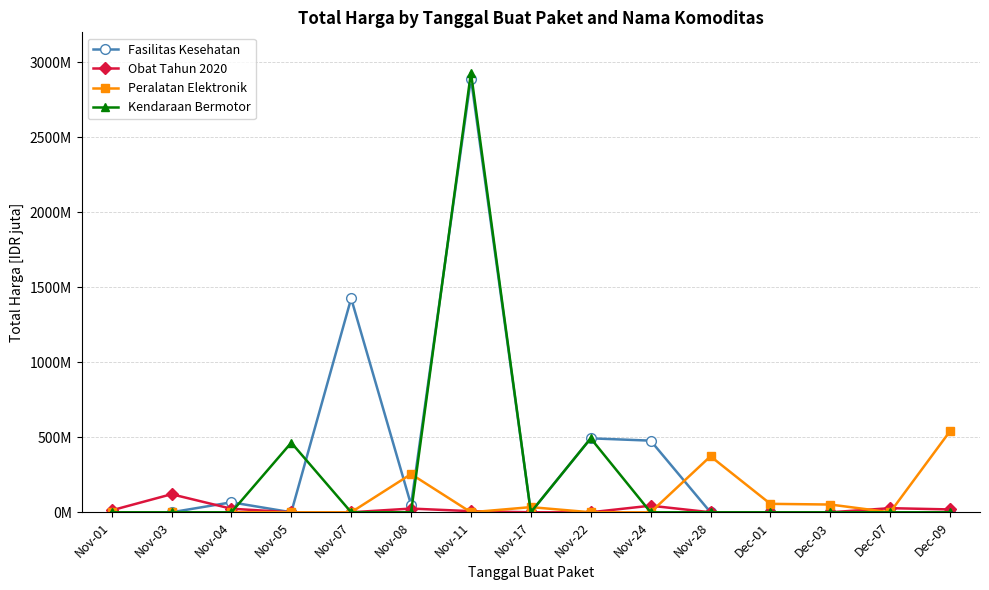

Is the value of Peralatan Elektronik at Nov-24 greater than the value of Obat Tahun 2020 at Nov-22?

No